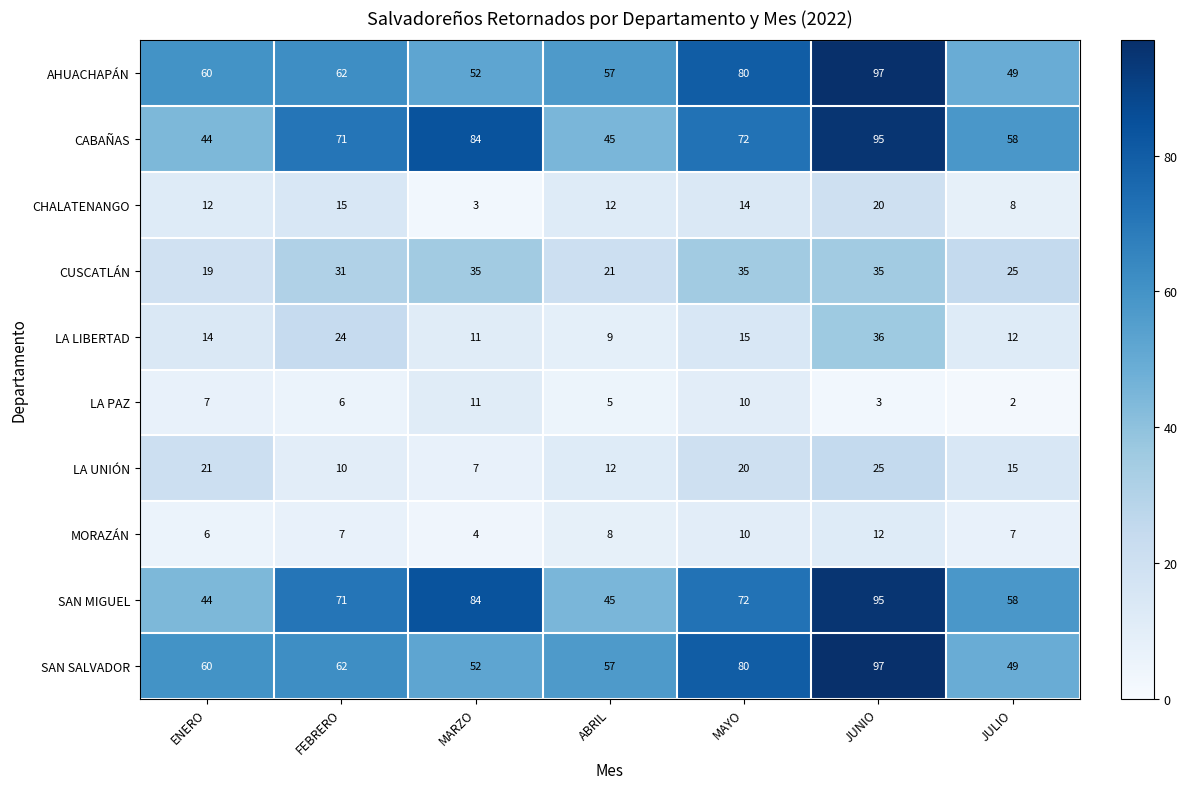

At which label is MORAZÁN closest to 8?

ABRIL